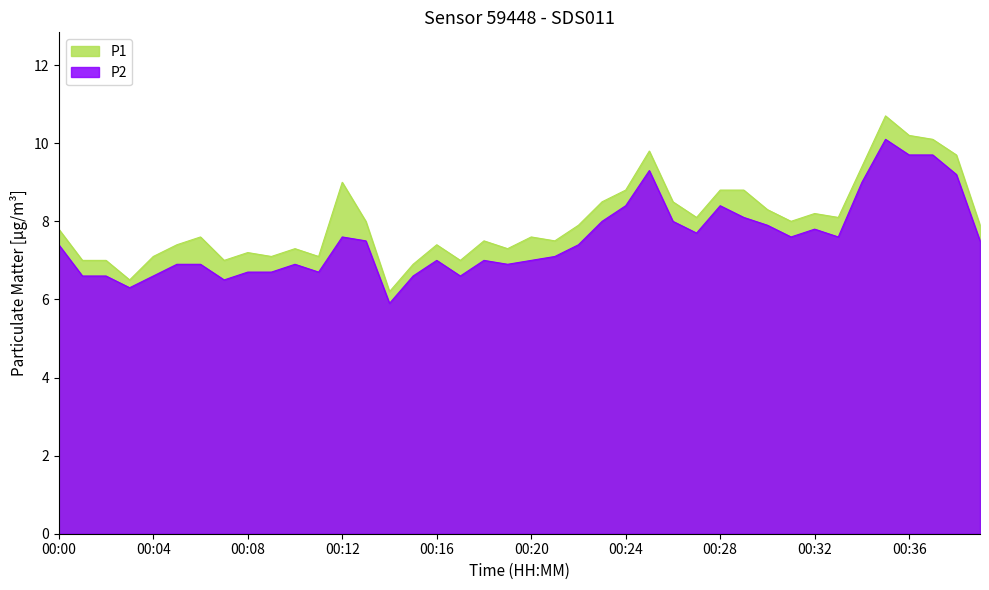

List the series in order of their overall mean, lowest first.

P2, P1